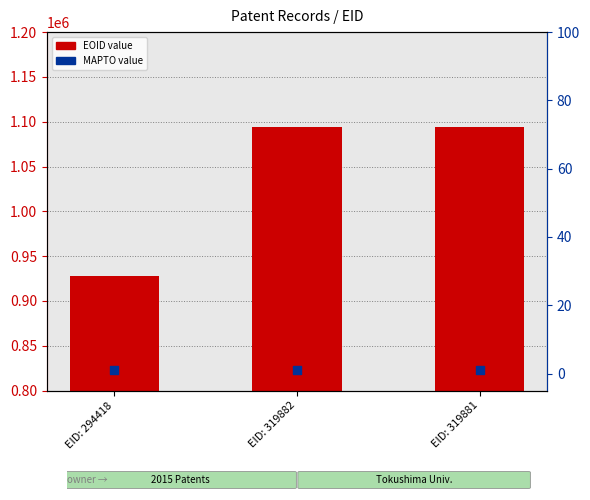

At how many categories does at least one series exceed 462102?

3